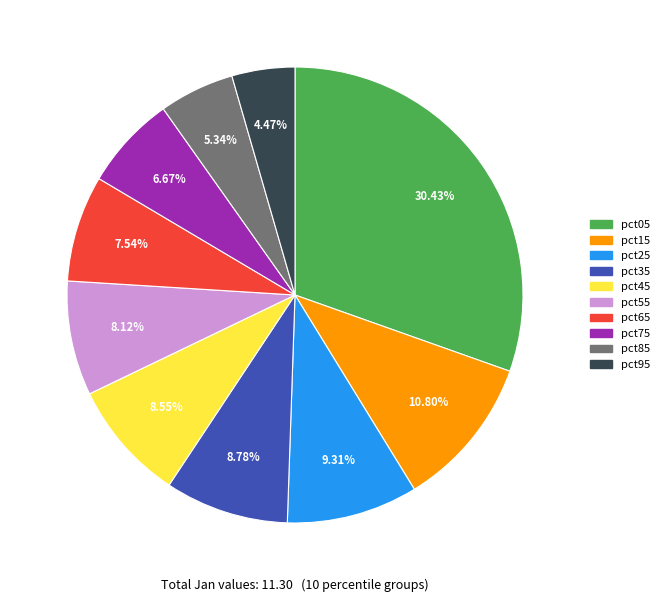

Does any single category account for the majority?

No